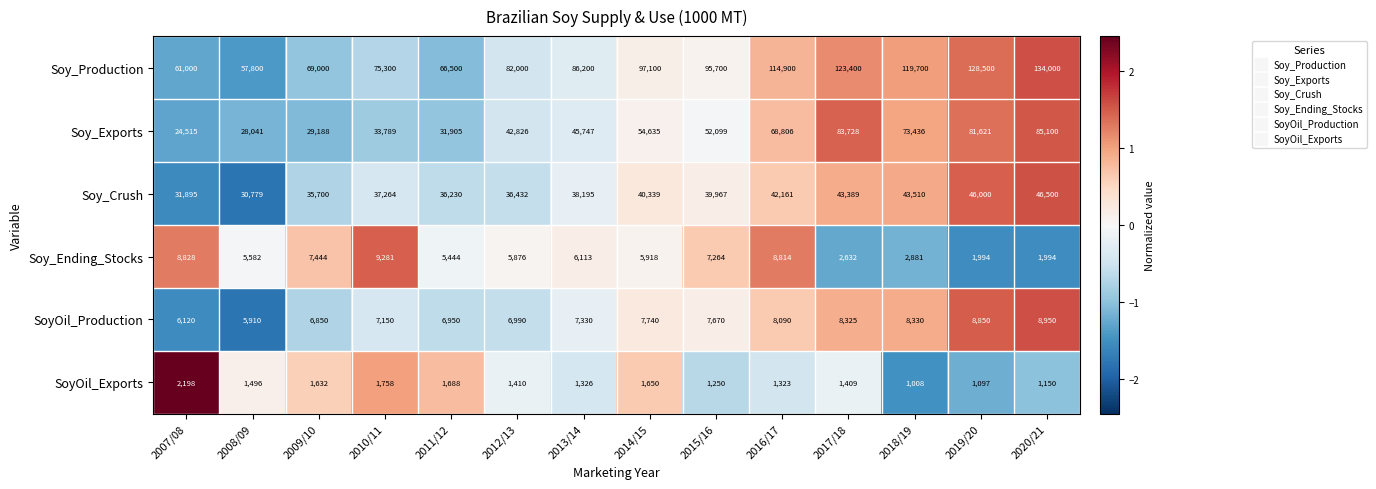

List the series in order of their peak value, highest first.

Soy_Production, Soy_Exports, Soy_Crush, Soy_Ending_Stocks, SoyOil_Production, SoyOil_Exports